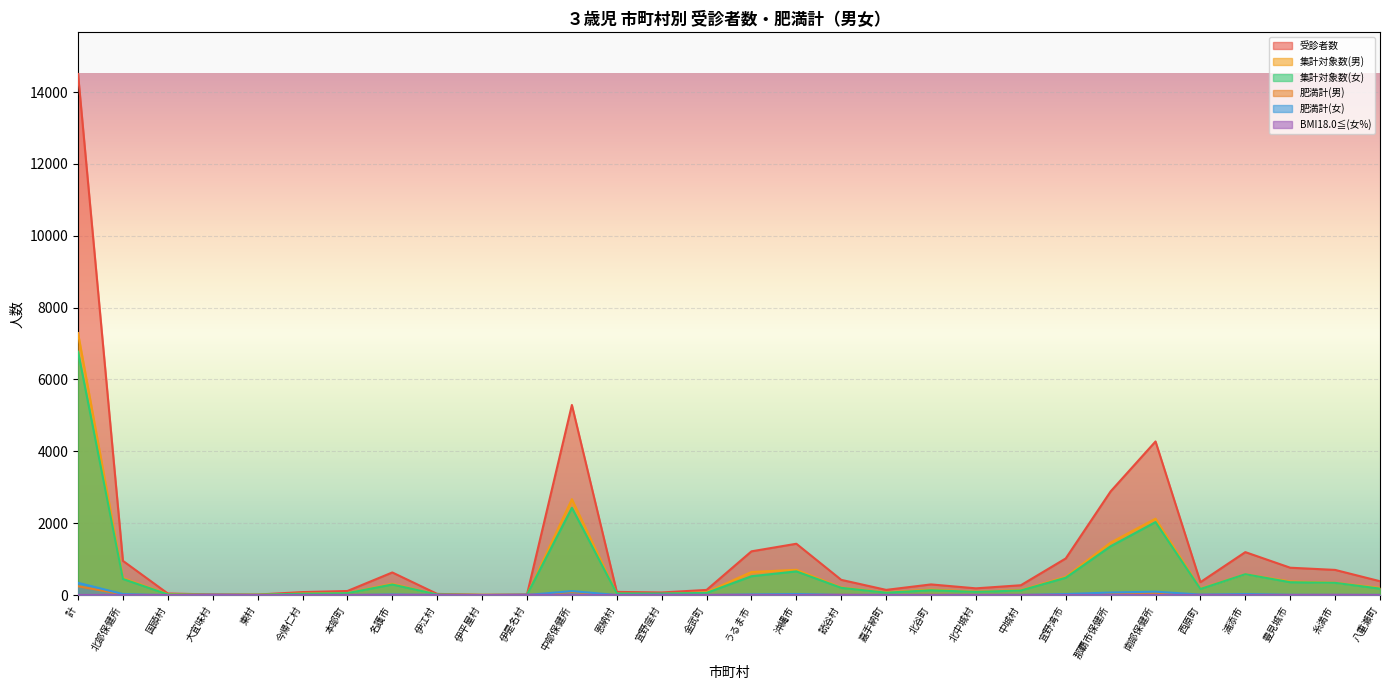

Reading left to right, what are all the values shown in this chart?

受診者数: 14501.0	952.0	43.0	17.0	14.0	83.0	113.0	629.0	32.0	7.0	14.0	5290.0	88.0	72.0	143.0	1217.0	1428.0	423.0	144.0	296.0	187.0	273.0	1019.0	2885.0	4275.0	359.0	1195.0	761.0	700.0	385.0
集計対象数(男): 7290.0	473.0	25.0	7.0	5.0	43.0	57.0	315.0	13.0	4.0	4.0	2668.0	38.0	28.0	79.0	642.0	703.0	212.0	74.0	152.0	94.0	139.0	507.0	1460.0	2125.0	181.0	580.0	379.0	342.0	201.0
集計対象数(女): 6773.0	448.0	17.0	10.0	9.0	37.0	53.0	294.0	16.0	2.0	10.0	2429.0	45.0	43.0	60.0	524.0	659.0	201.0	66.0	134.0	88.0	127.0	482.0	1358.0	2031.0	169.0	580.0	357.0	340.0	179.0
肥満計(男): 246.0	19.0	0.0	0.0	0.0	2.0	4.0	13.0	0.0	0.0	0.0	88.0	0.0	1.0	3.0	16.0	17.0	16.0	1.0	10.0	3.0	5.0	16.0	59.0	65.0	11.0	15.0	7.0	13.0	2.0
肥満計(女): 341.0	28.0	0.0	2.0	0.0	1.0	3.0	18.0	2.0	0.0	2.0	110.0	2.0	5.0	3.0	19.0	28.0	9.0	5.0	3.0	4.0	4.0	28.0	71.0	94.0	14.0	28.0	10.0	11.0	6.0
BMI18.0≦(女%): 3.0	3.1	0.0	10.0	0.0	2.7	1.9	3.1	6.2	0.0	10.0	3.0	2.2	7.0	3.3	2.5	3.2	2.0	1.5	1.5	3.4	3.1	3.7	3.2	2.6	4.7	2.4	1.4	2.1	1.1